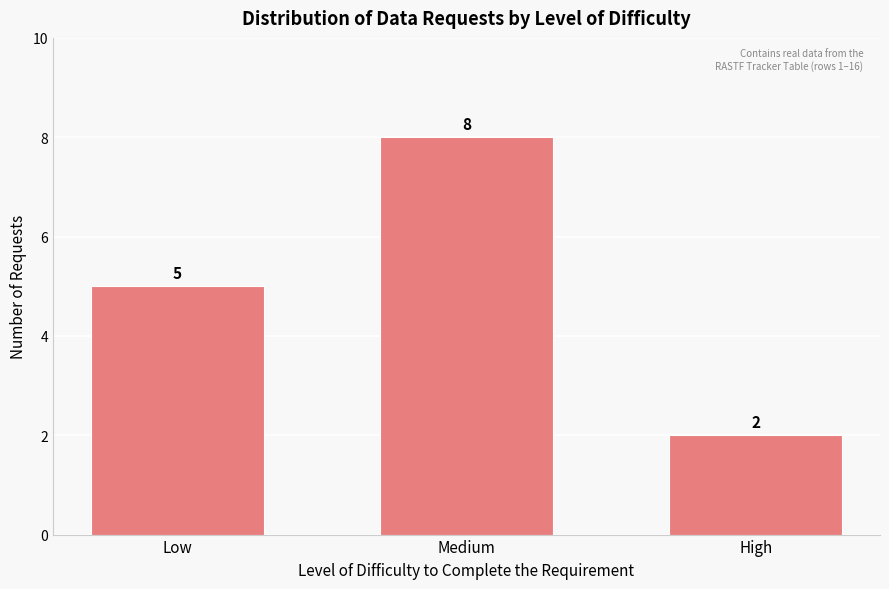

Reading left to right, list all the values displayed in this chart.

5	8	2